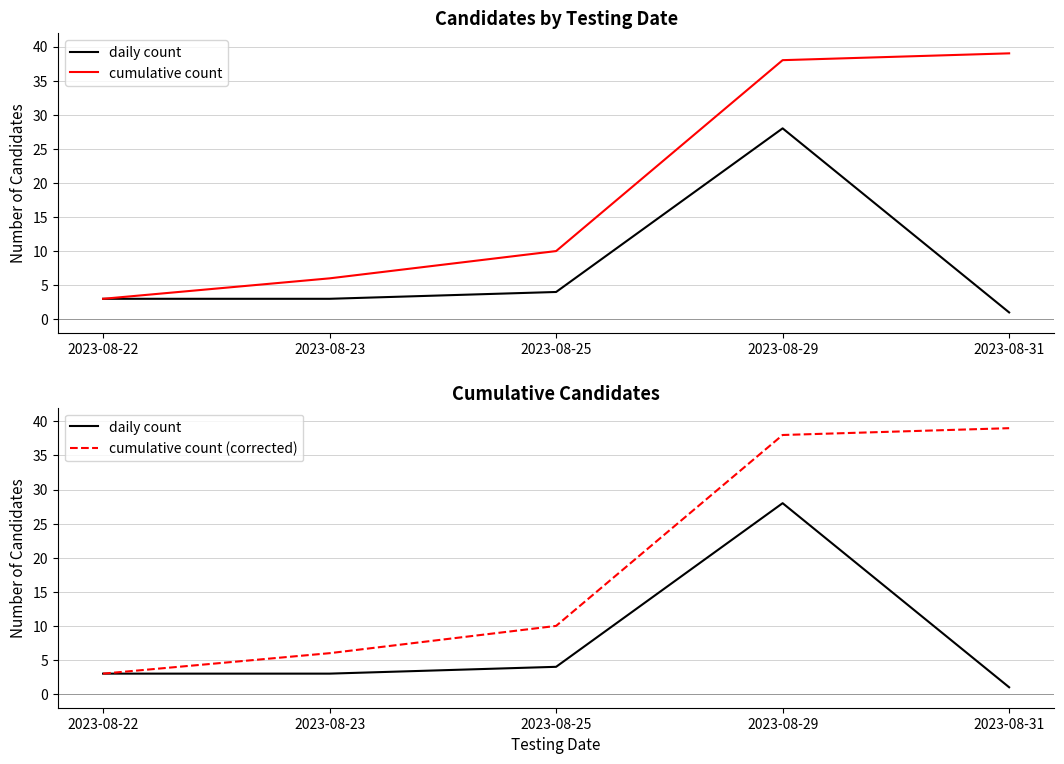

What is the highest value of the daily count series?

28